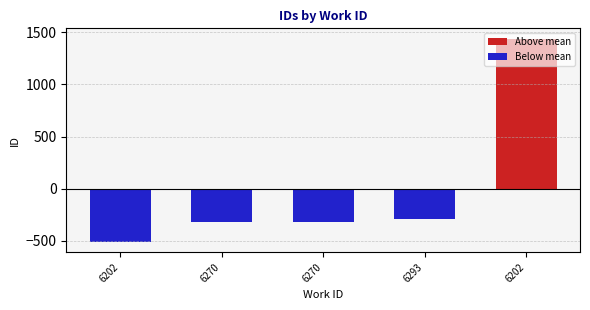

List the series in order of their peak value, lowest first.

Below mean, Above mean